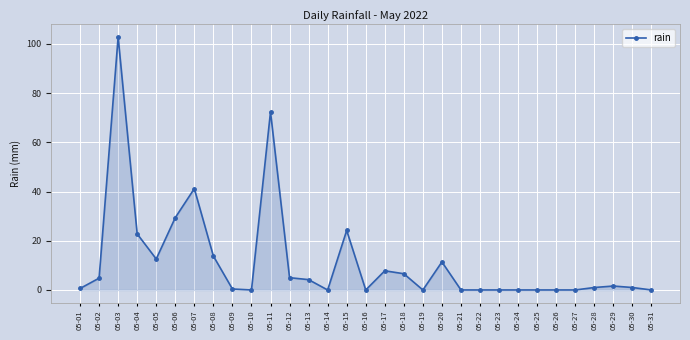

Where is the first local maximum?

05-03